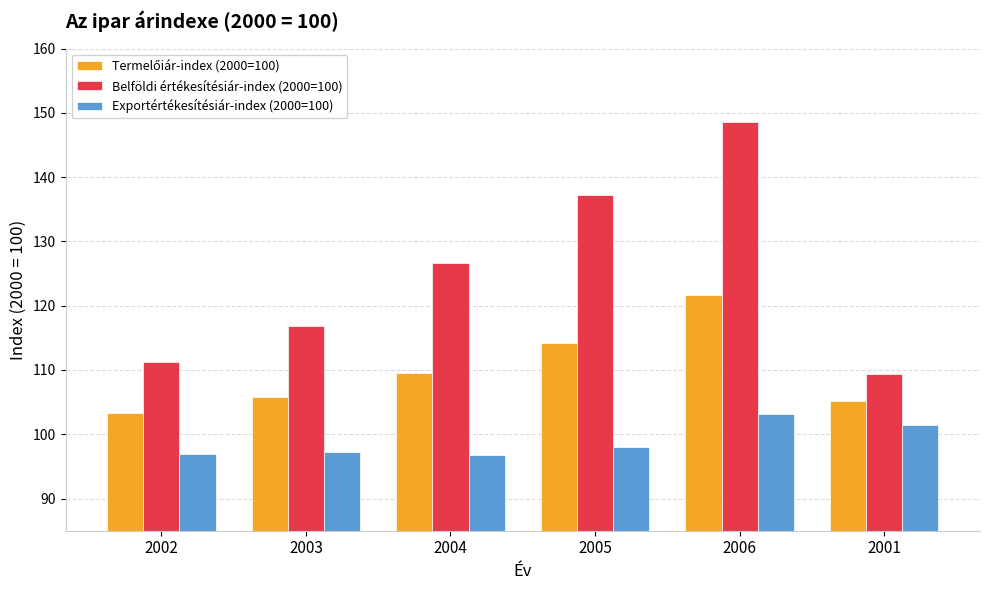

At which label does Exportértékesítésiár-index (2000=100) reach its peak?

2006